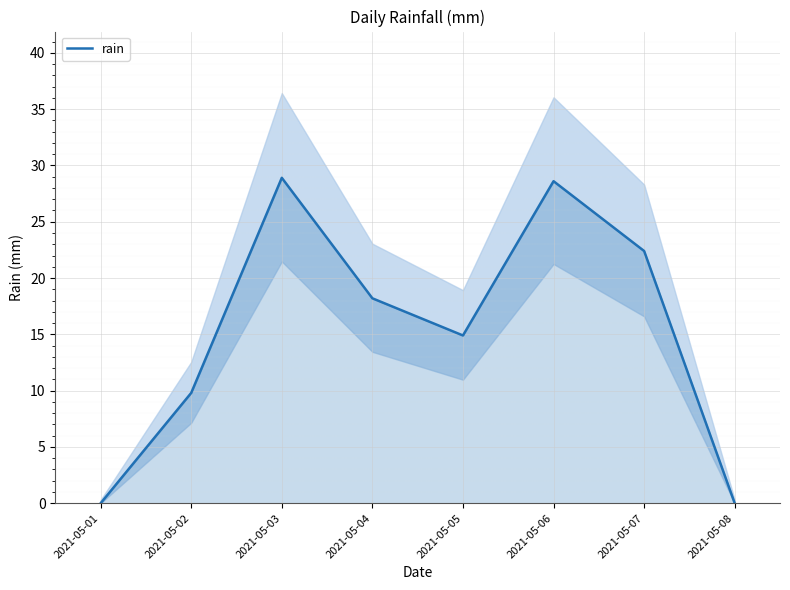

What is the sum of all values?

122.8